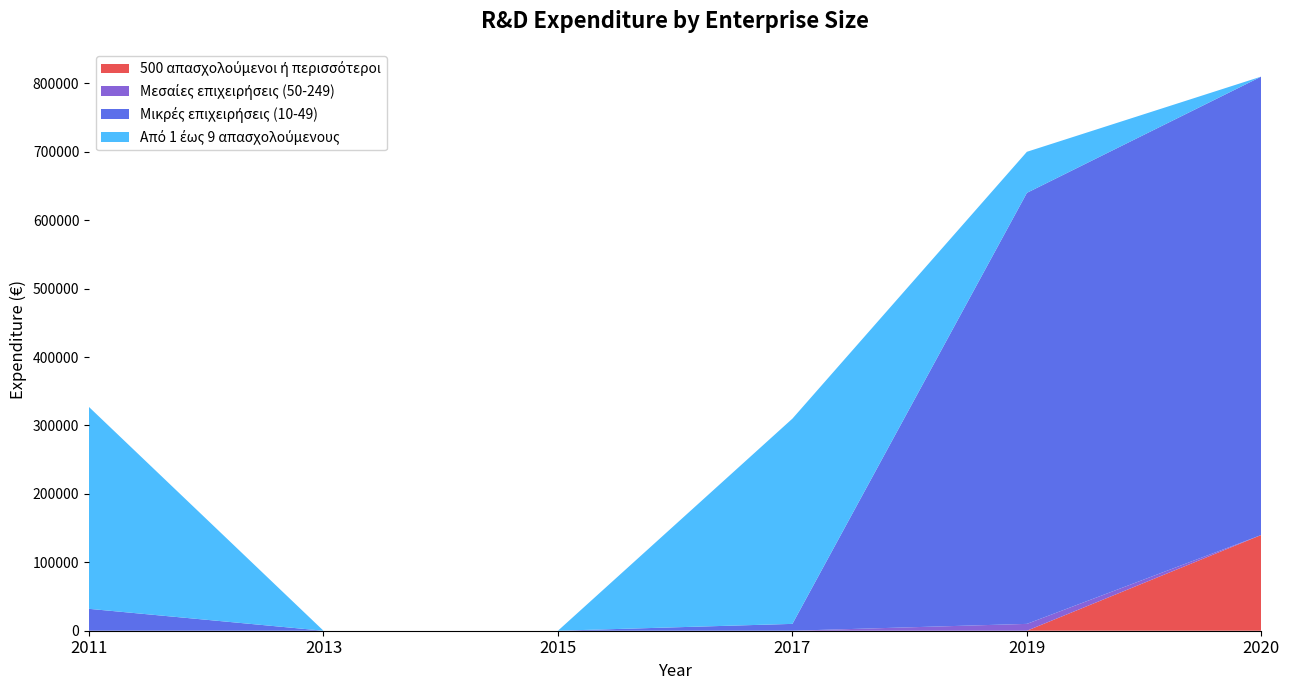

Reading left to right, what are all the values shown in this chart?

500 απασχολούμενοι ή περισσότεροι: 2011=0	2013=0	2015=0	2017=0	2019=0	2020=140000
Μεσαίες επιχειρήσεις (50-249): 2011=0	2013=0	2015=0	2017=0	2019=10000	2020=0
Μικρές επιχειρήσεις (10-49): 2011=32000	2013=0	2015=0	2017=10000	2019=630000	2020=670000
Από 1 έως 9 απασχολούμενους: 2011=295000	2013=0	2015=0	2017=300000	2019=60000	2020=0